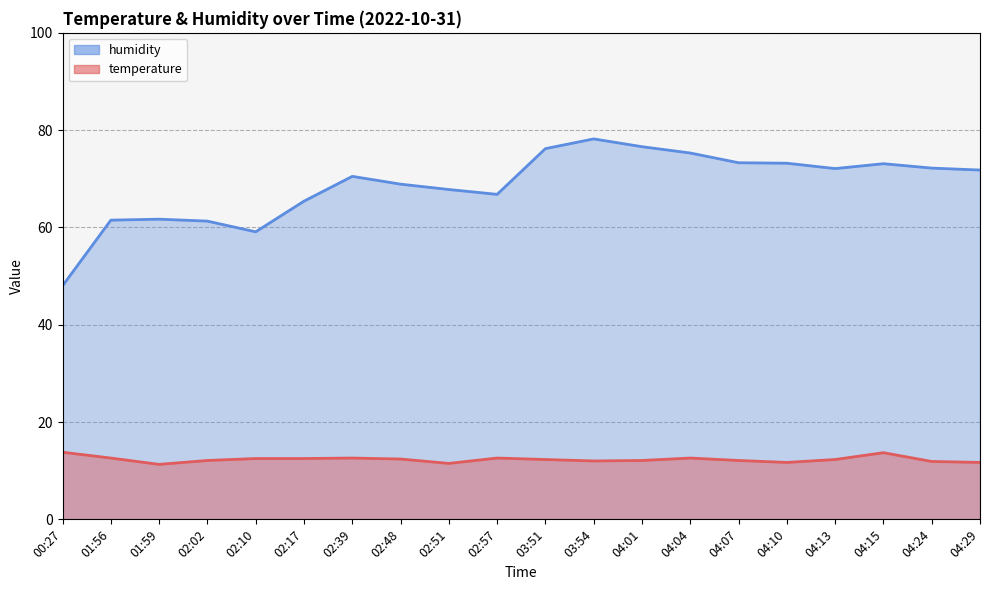

How many interior local valleys does the humidity series have?

3